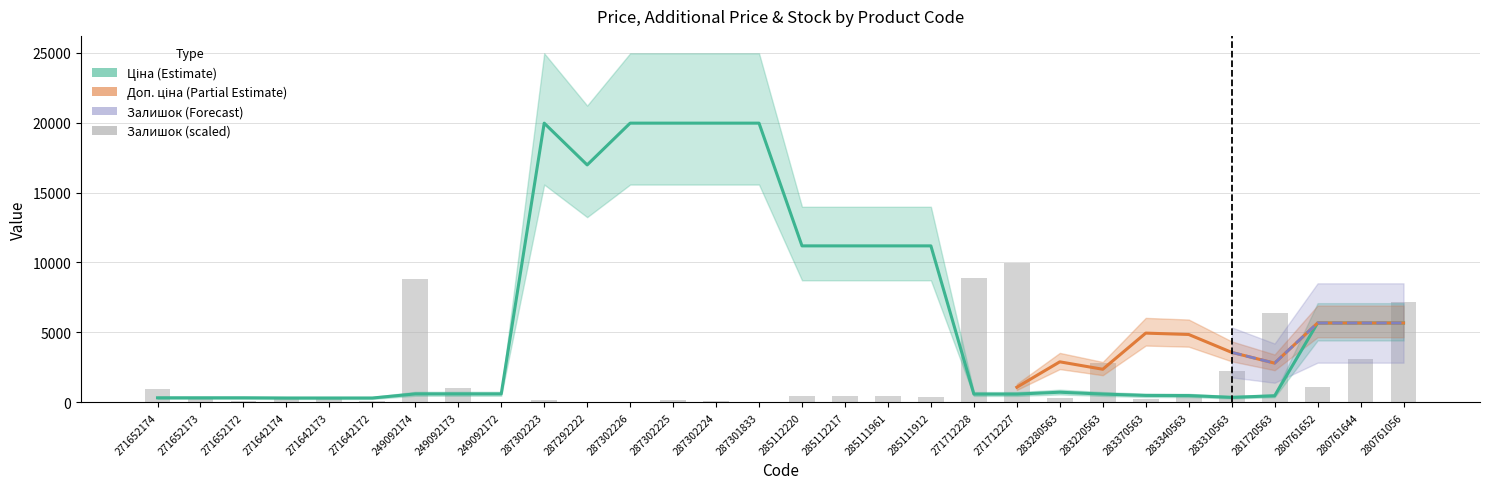

List the labels in order of Залишок value, largest first.

271712227, 271712228, 249092174, 280761056, 281720563, 280761644, 283220563, 283310563, 280761652, 249092173, 271652174, 285112220, 285112217, 285111961, 271652173, 285111912, 283340563, 271642174, 283280563, 271642173, 283370563, 287302223, 287302225, 271652172, 271642172, 287302224, 287292222, 249092172, 287302226, 287301833